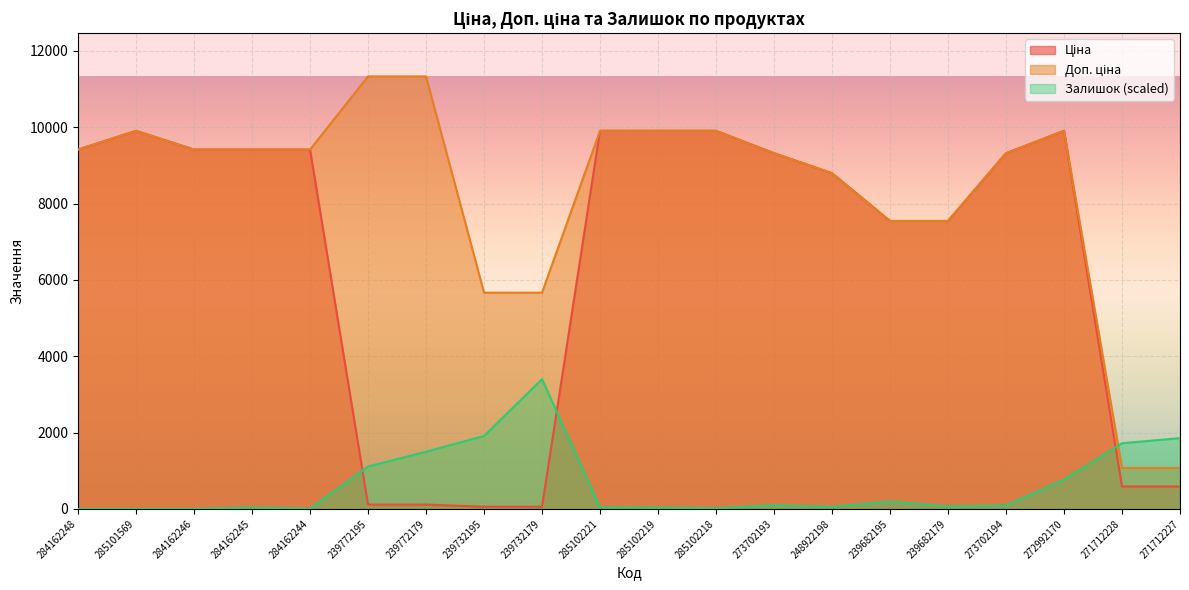

What is the value of the Доп. ціна point at the 4th from the left?

9416.9